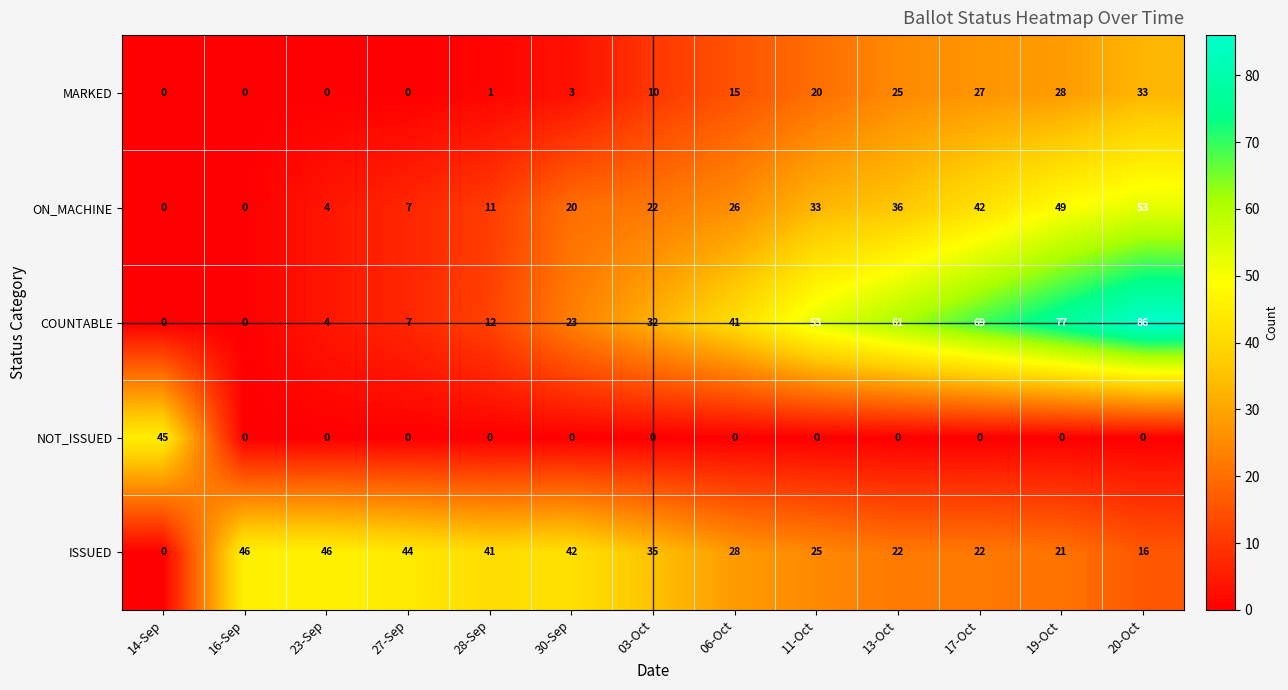

Which category has the highest value across all series?

20-Oct